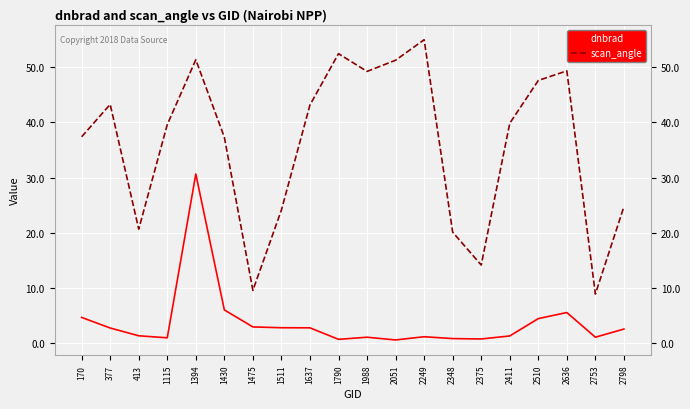

True or false: scan_angle and dnbrad cross at least once.

False